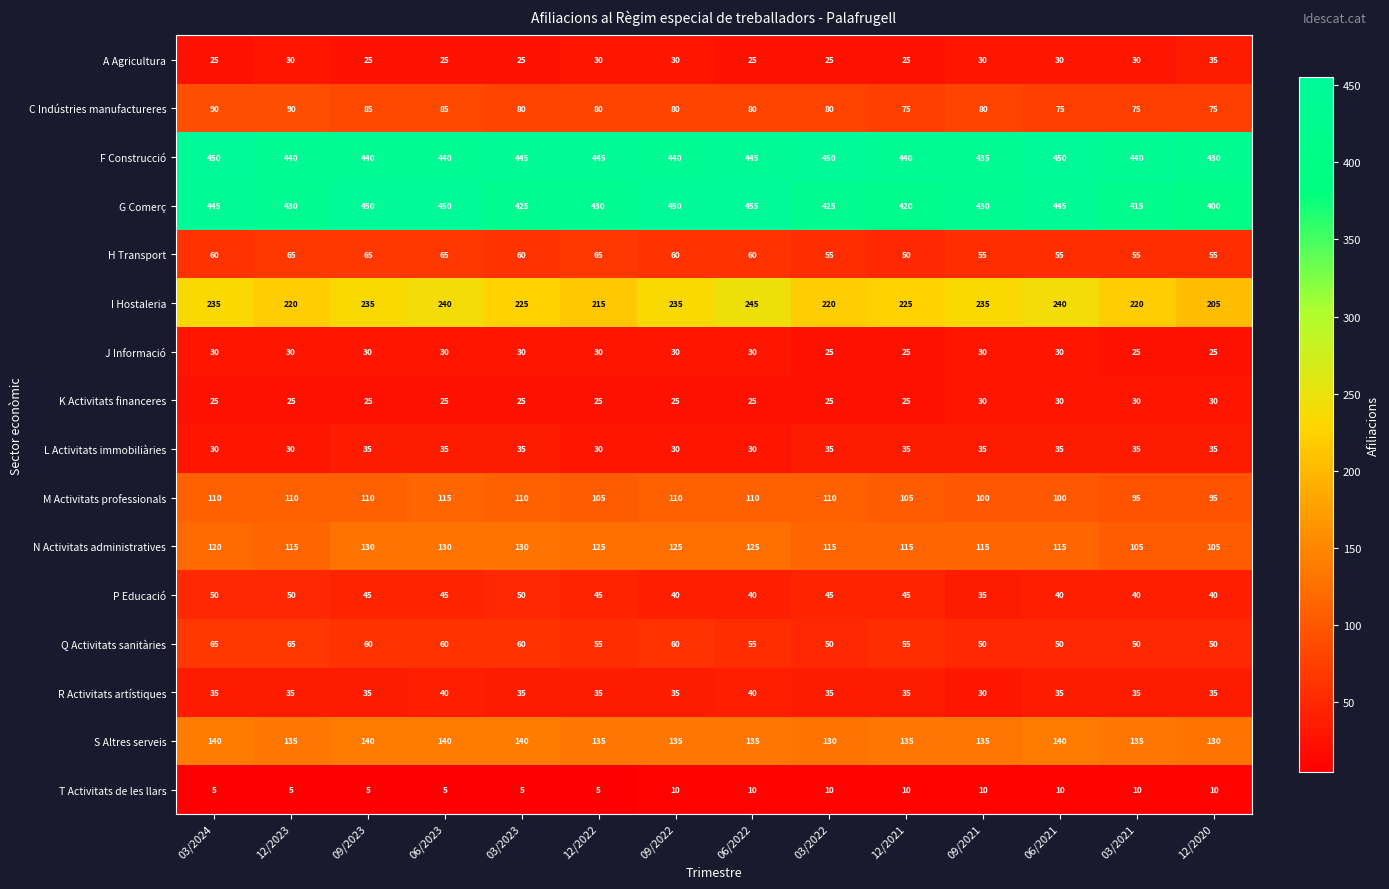

The value of N Activitats administratives at 06/2022 is 77. True or false?

False